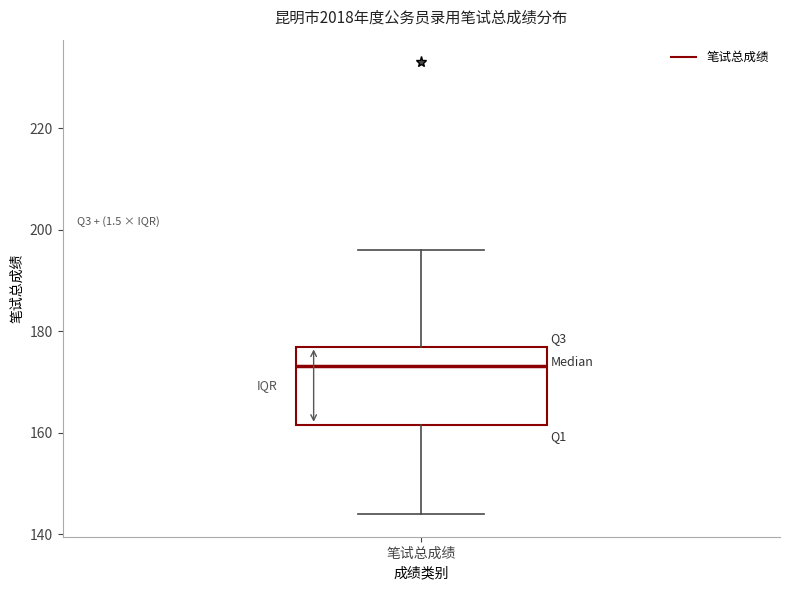

Transcribe this box plot: give where the median line is, the range the box spans, and where the two whiskers end, as read against the y-axis. The values are not printed on the chart, so give them approximately, as read against the axis.

median 174, box 162 to 178, whiskers 144 to 196